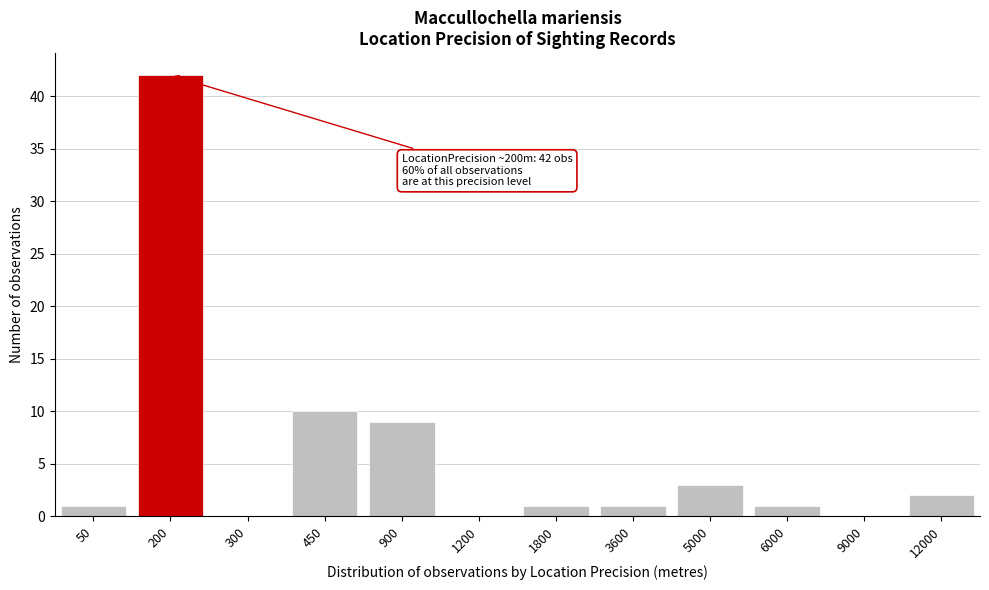

Reading left to right, what are all the values shown in this chart?

50=1	200=42	300=0	450=10	900=9	1200=0	1800=1	3600=1	5000=3	6000=1	9000=0	12000=2